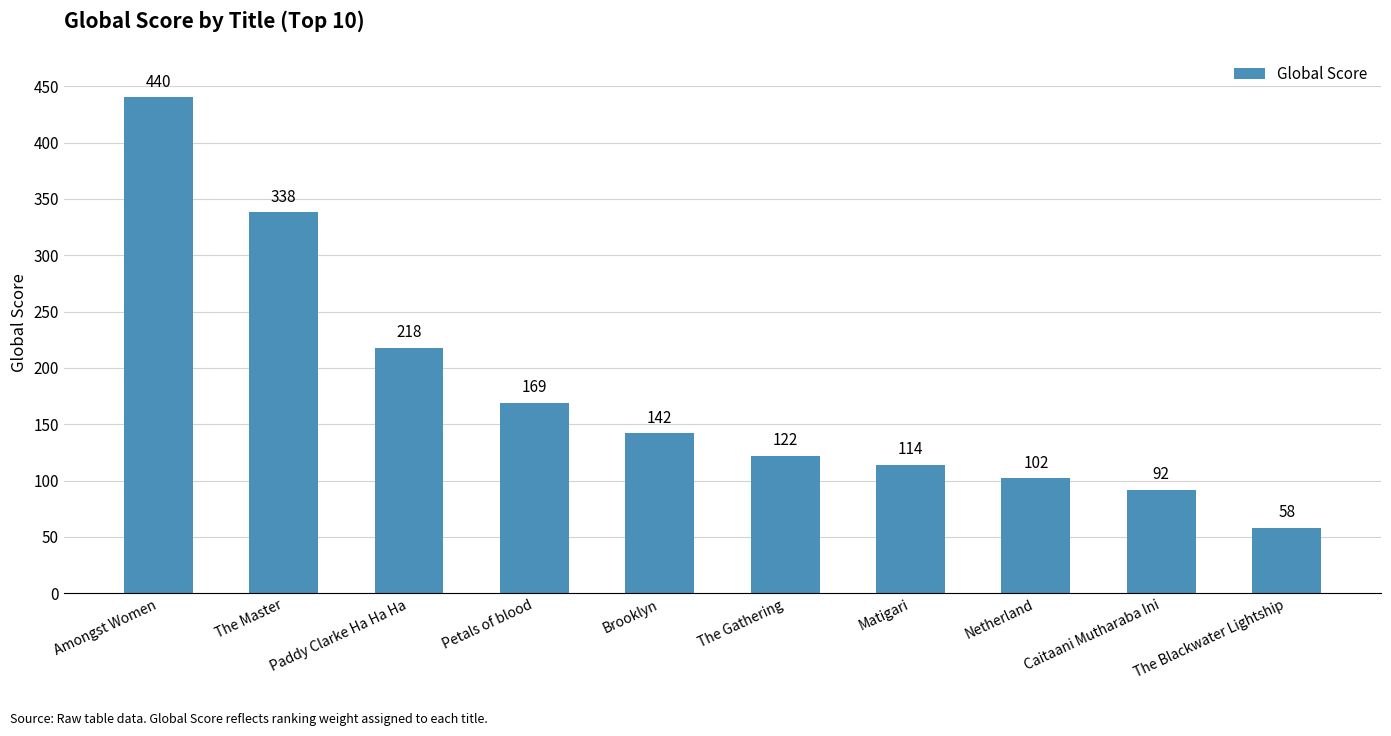

The chart shows a value of 345 at Paddy Clarke Ha Ha Ha. True or false?

False